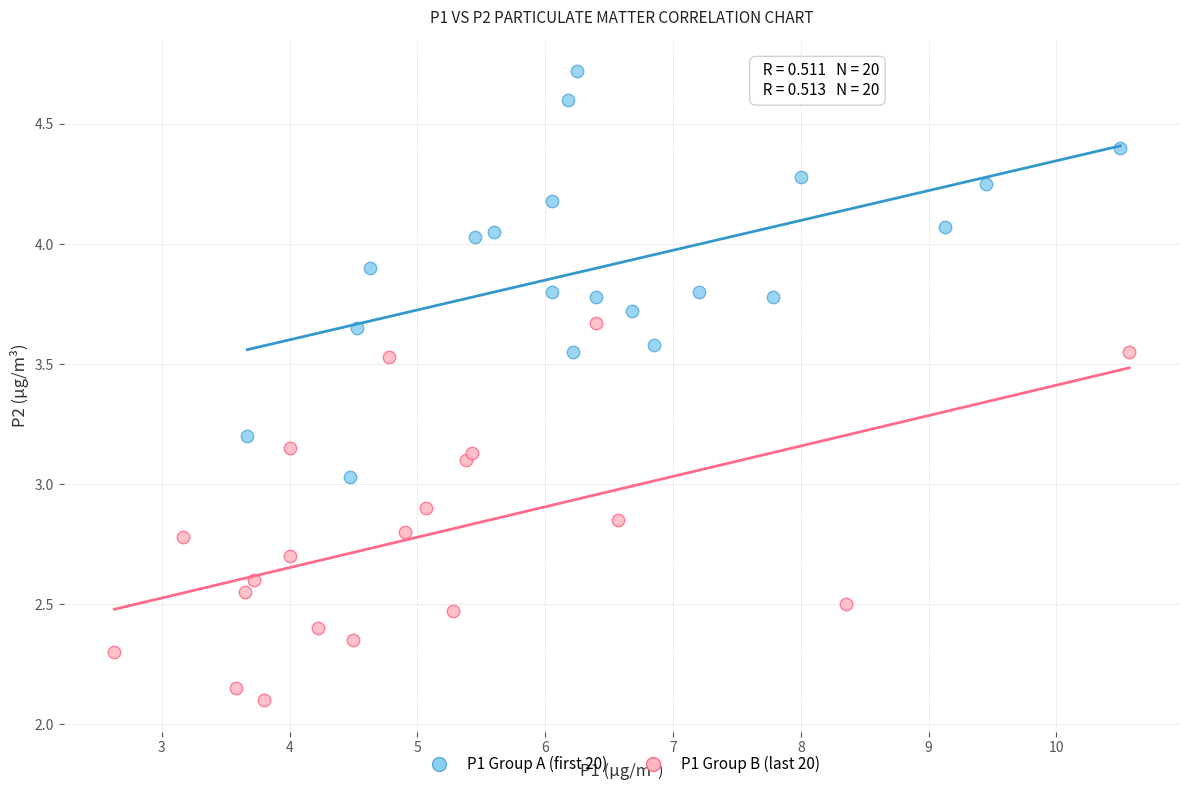

Which series contains the highest Y value?

P1 Group A (first 20)